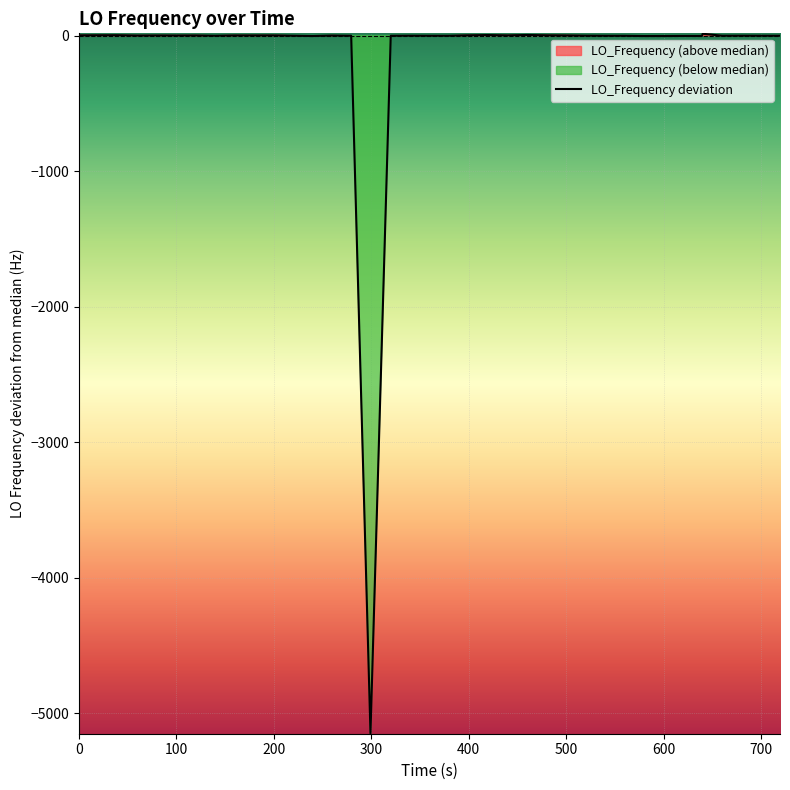

What is the lowest value of the LO_Frequency deviation series?

-5146.6